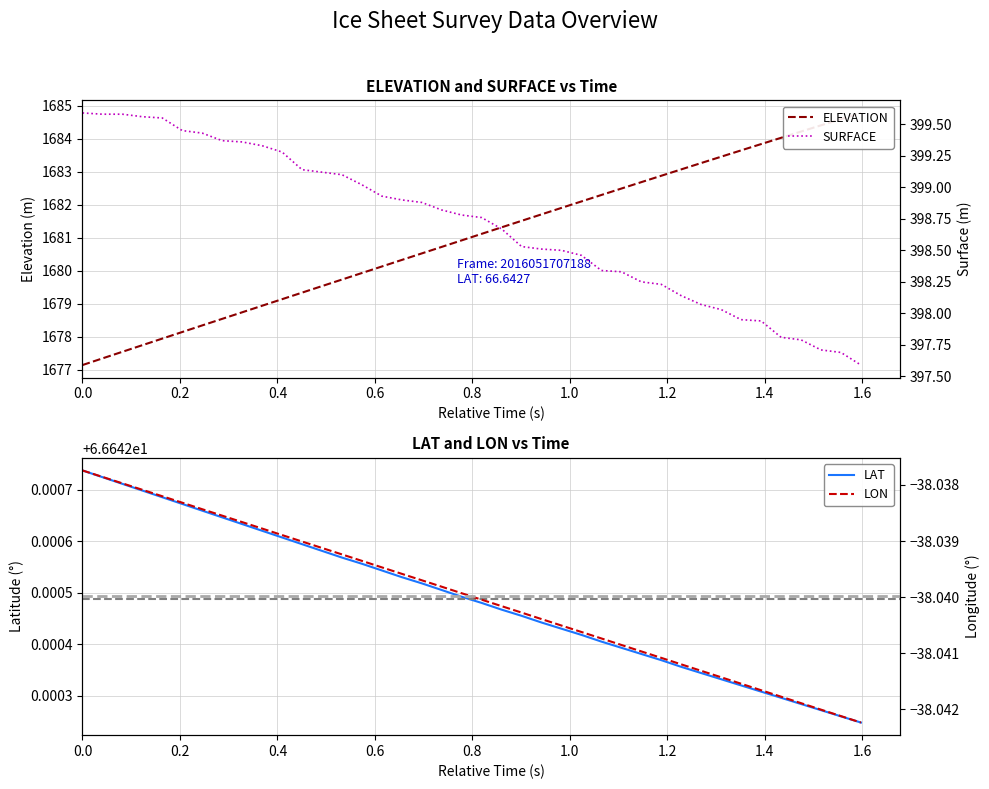

Is the value of ELEVATION at 33 greater than the value of LON at 16?

Yes